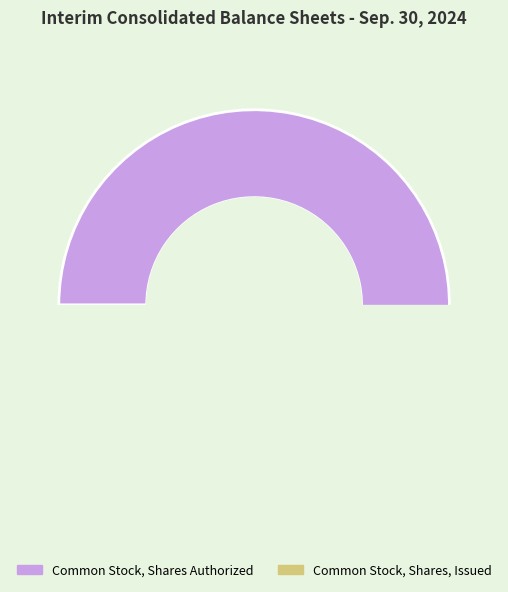

What is the change in value from Common Stock, Shares Authorized to Common Stock, Shares, Issued?

-133129000